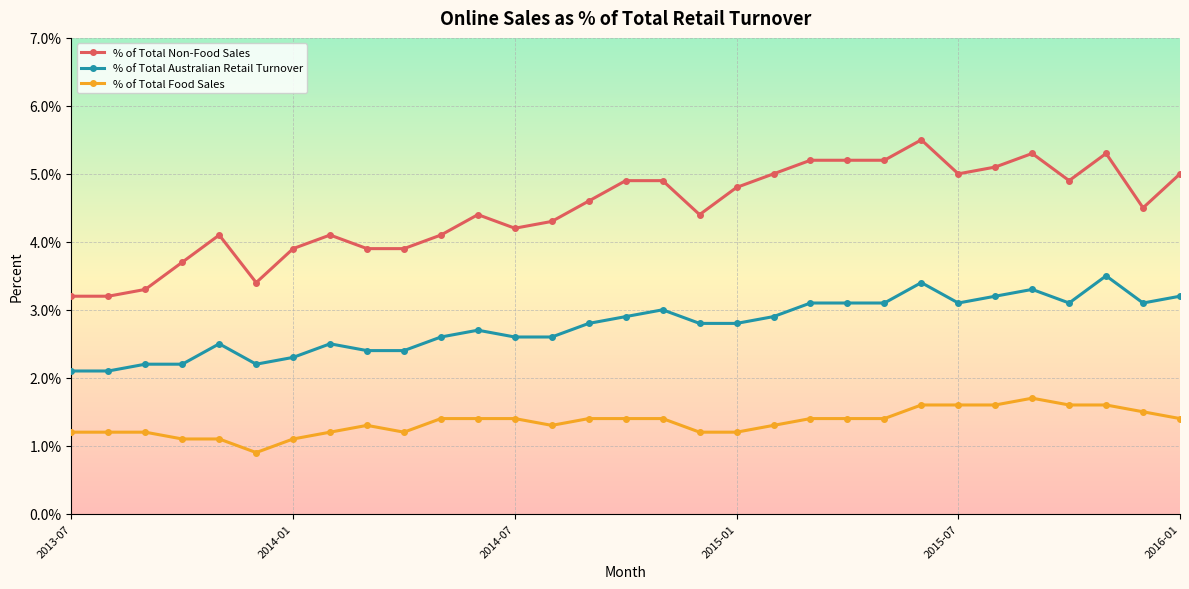

How many lines are shown in the chart?

3